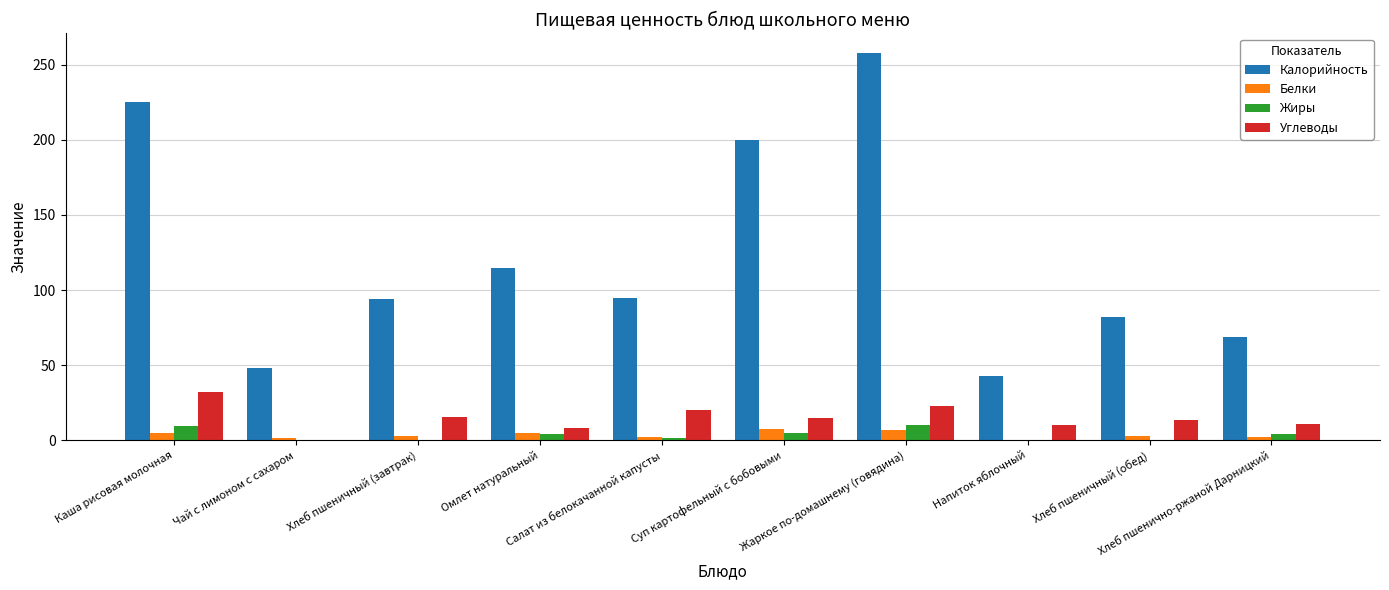

What is the difference between the Углеводы values at Каша рисовая молочная and Жаркое по-домашнему (говядина)?

8.8